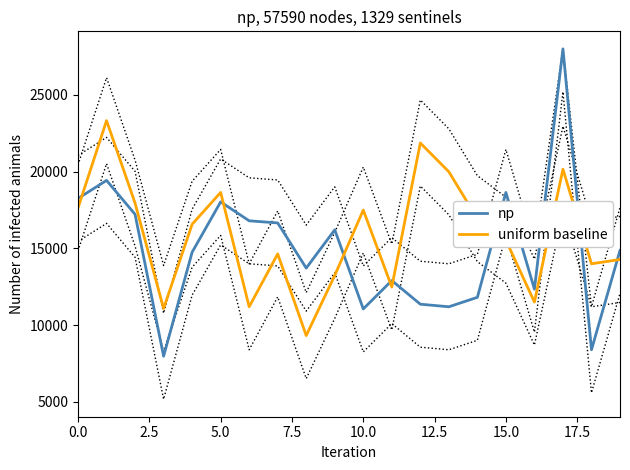

True or false: uniform baseline has more than 1 points higher than both neighbors.

True